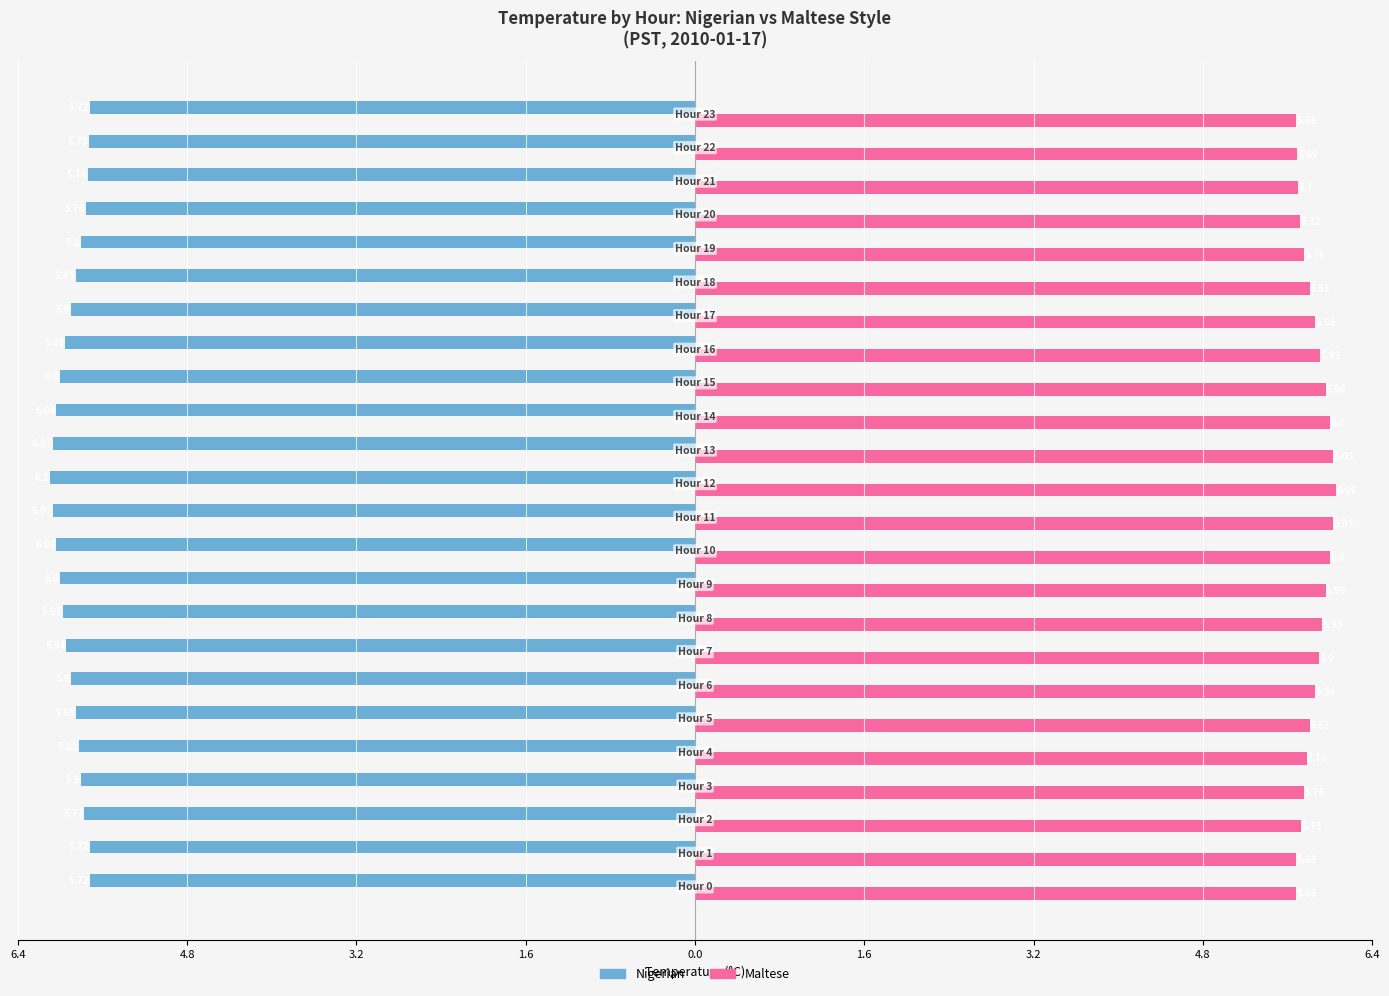

What are all the series names shown in the legend?

Nigerian, Maltese